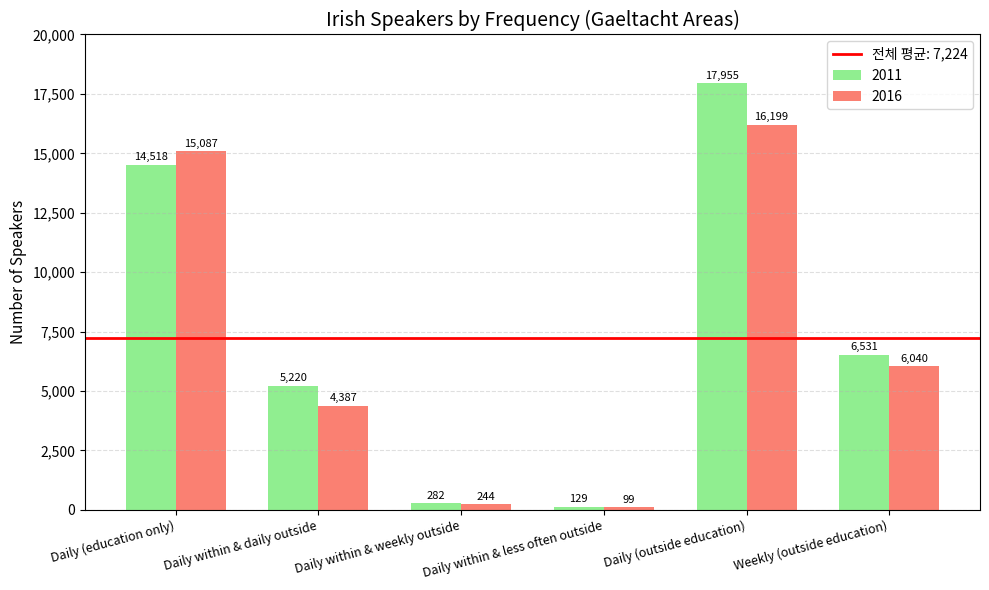

How many bars are there in each group?

2